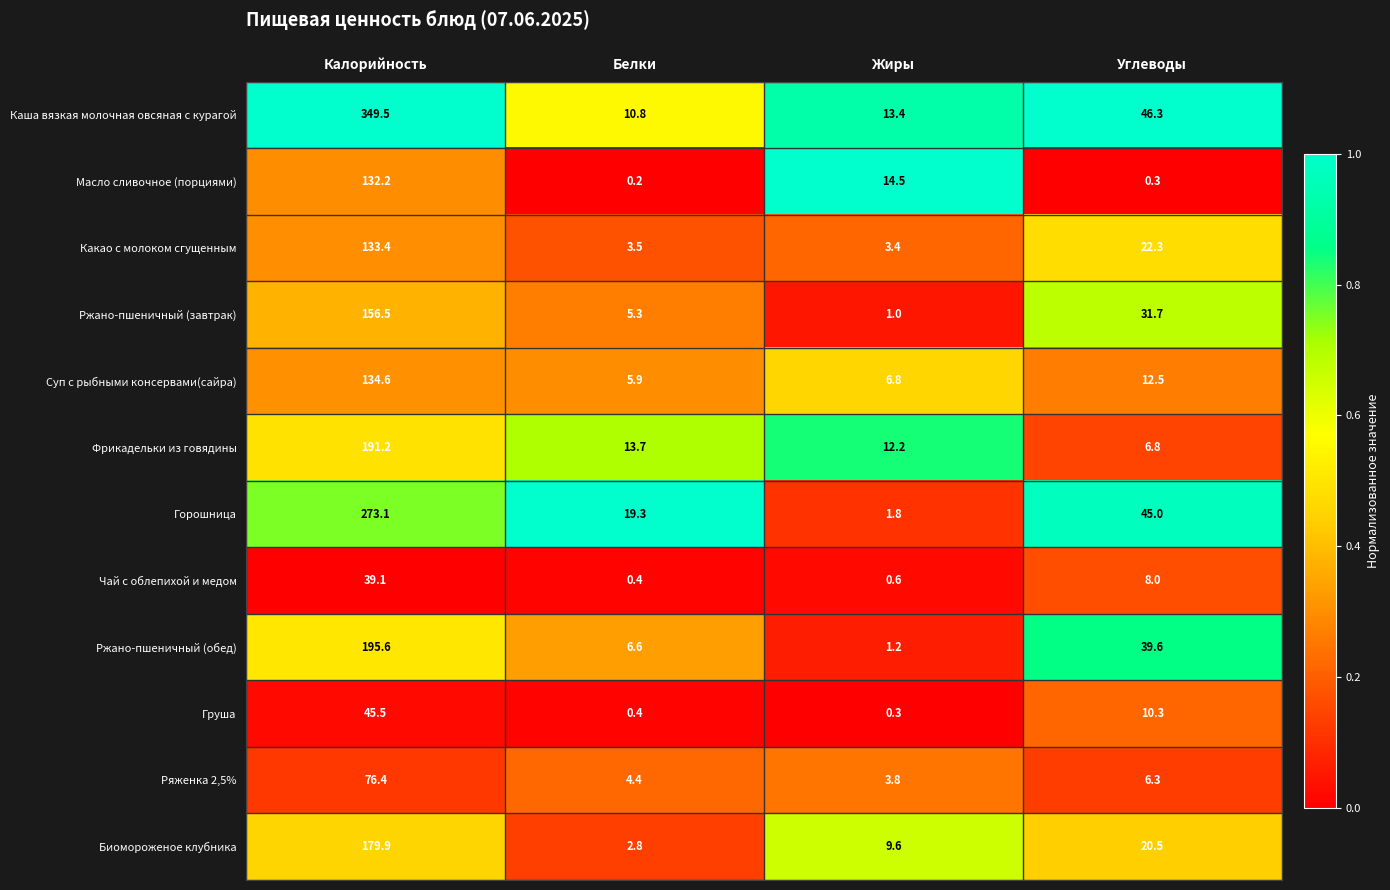

At which category is the sum across all series the highest?

Калорийность